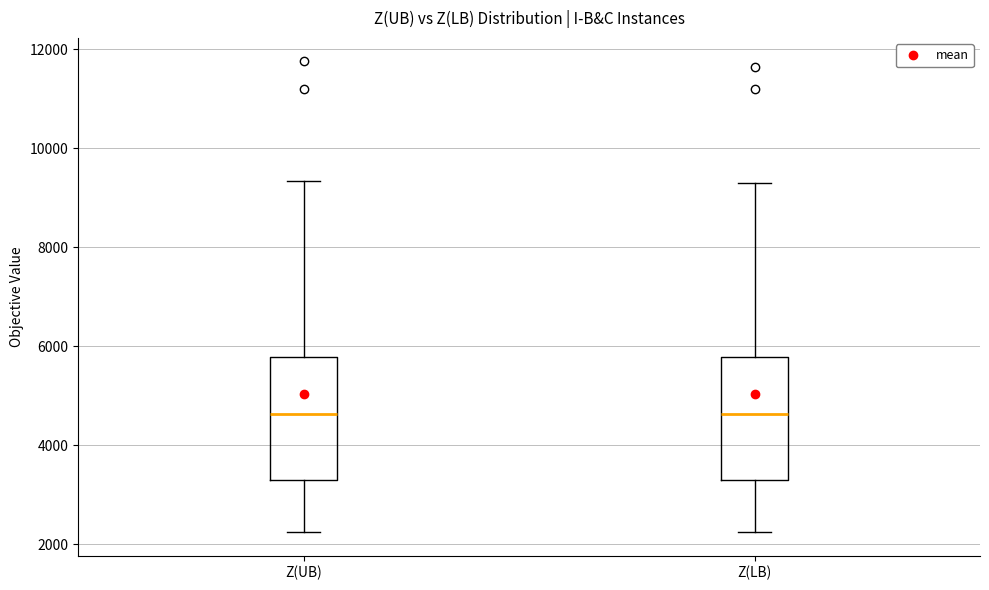

Reading left to right, transcribe this box plot: for each box, give where its median line is, the range the box spans, and where its two whiskers end, as read against the y-axis. The values are not printed on the chart, so give them approximately, as read against the axis.

Z(UB): median 4600, box 3400 to 5800, whiskers 2200 to 9400
Z(LB): median 4600, box 3400 to 5800, whiskers 2200 to 9400